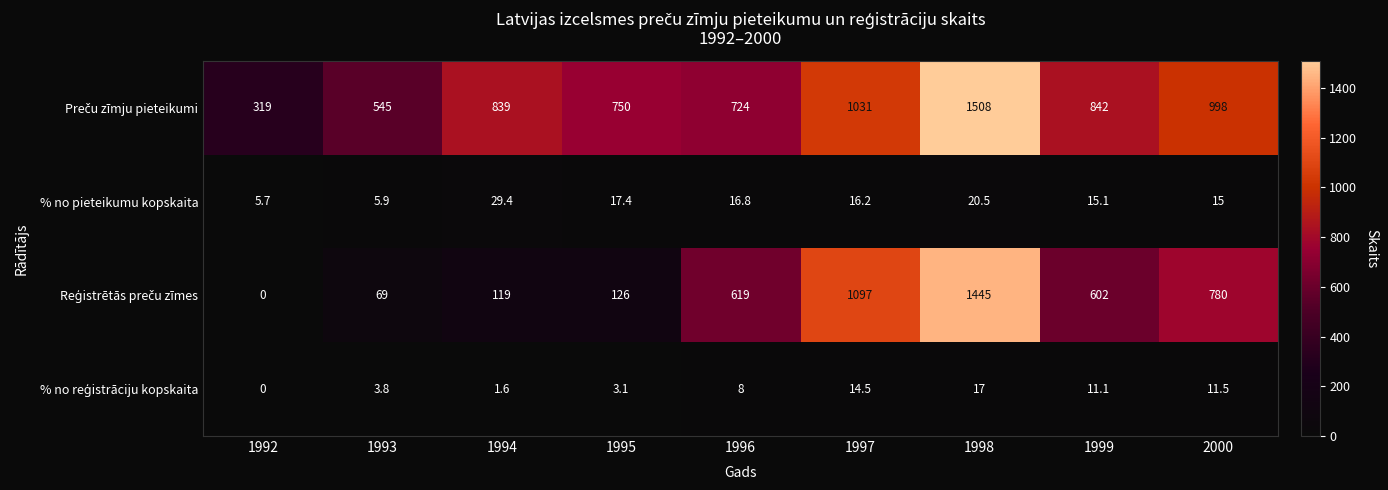

What is the total value across all series at 1999?

1470.2